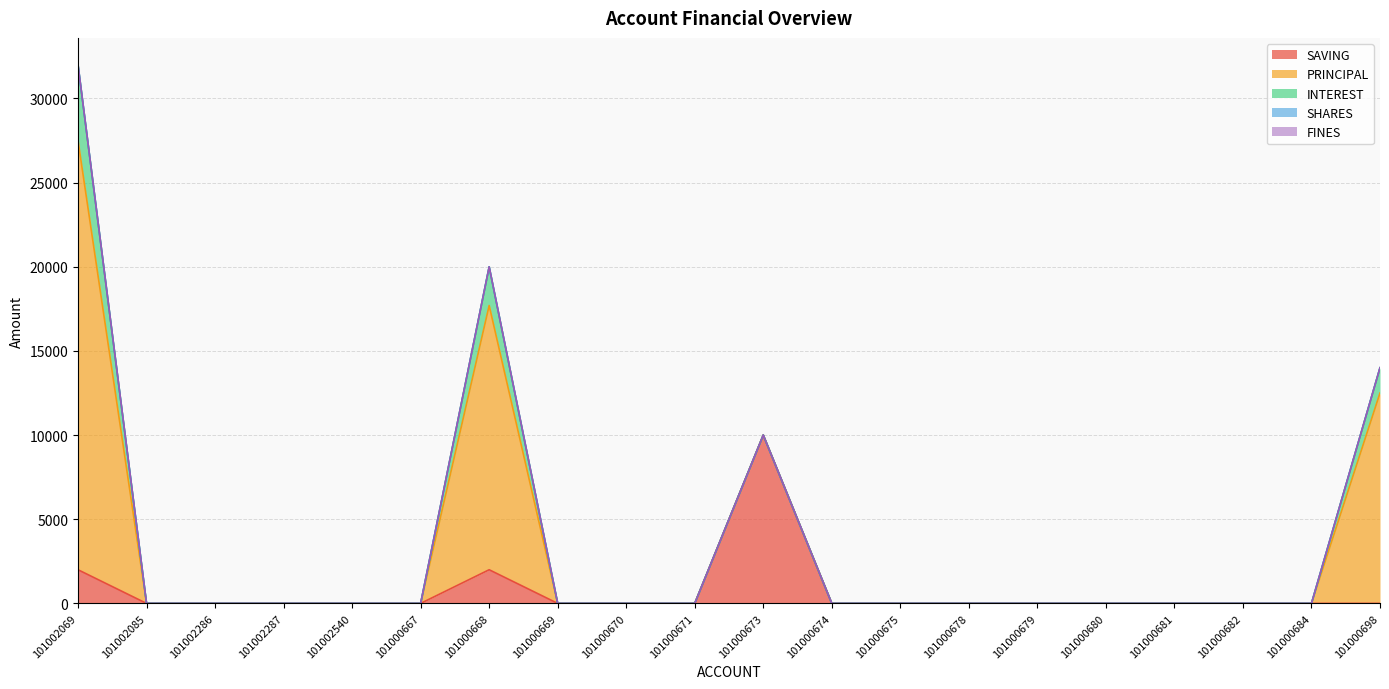

True or false: INTEREST has more than 1 points higher than both neighbors.

False